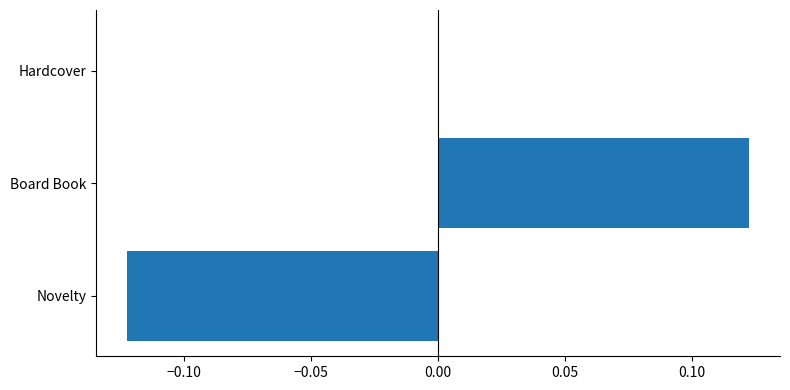

Does the chart contain stacked bars?

No